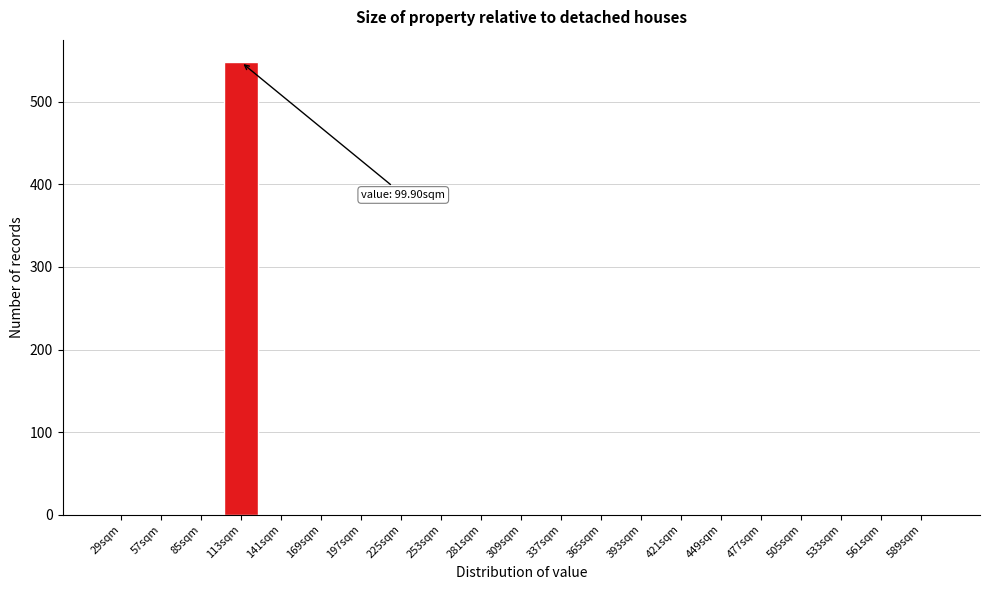

Reading right to left, list all the values displayed in this chart.

589sqm=0	561sqm=0	533sqm=0	505sqm=0	477sqm=0	449sqm=0	421sqm=0	393sqm=0	365sqm=0	337sqm=0	309sqm=0	281sqm=0	253sqm=0	225sqm=0	197sqm=0	169sqm=0	141sqm=0	113sqm=548	85sqm=0	57sqm=0	29sqm=0